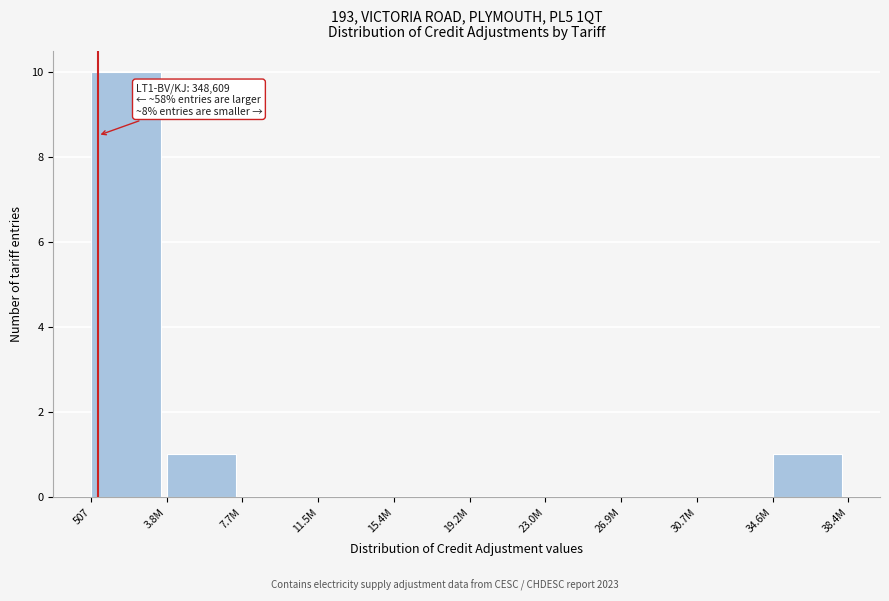

Reading left to right, what are all the values shown in this chart?

507=10	3.8M=1	7.7M=0	11.5M=0	15.4M=0	19.2M=0	23.0M=0	26.9M=0	30.7M=0	34.6M=1